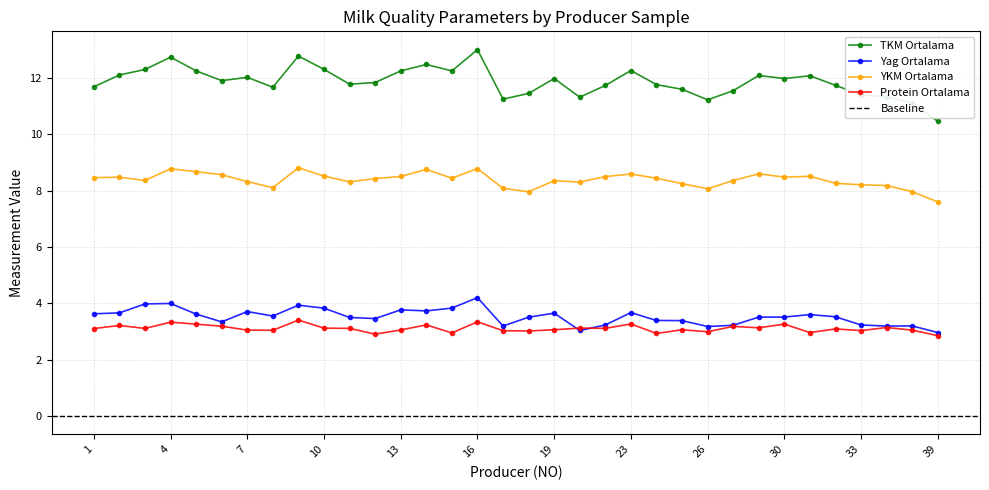

Which series changed the most between 19 and 21?

TKM Ortalama